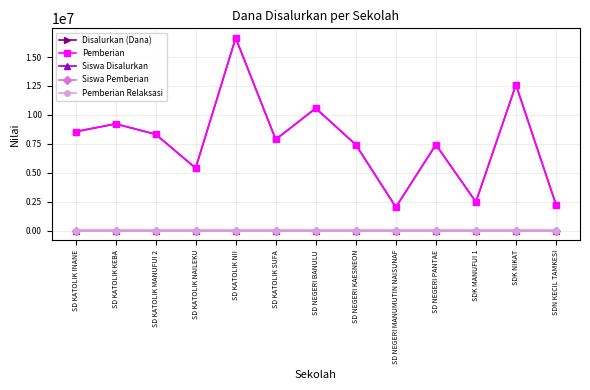

Is it true that Siswa Pemberian equals 17 at SD NEGERI KAESNEON?

True